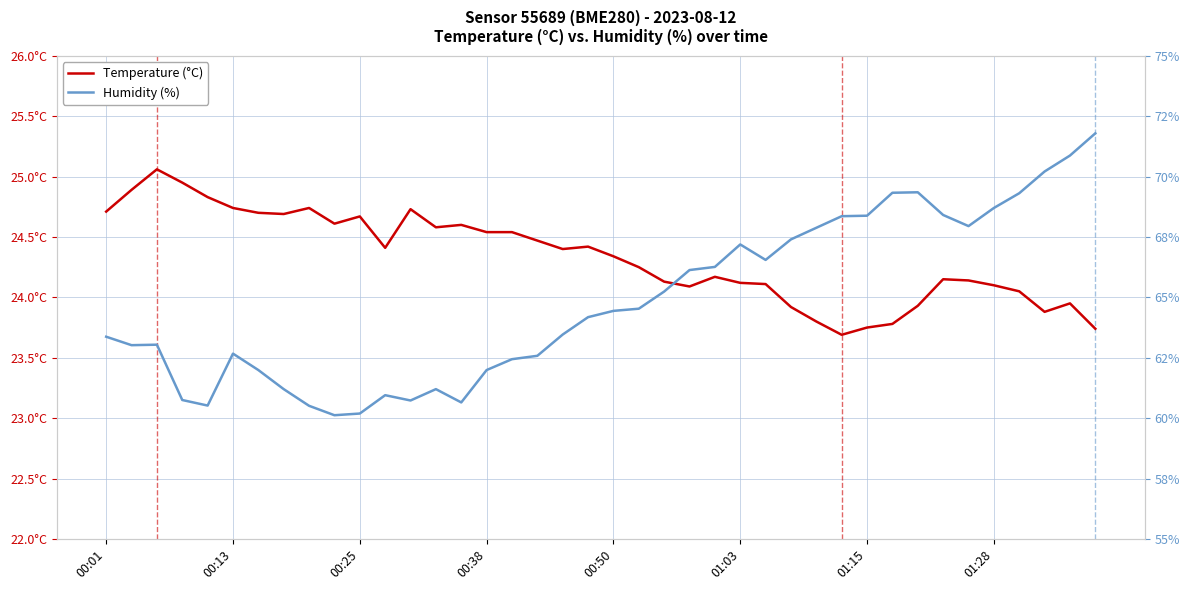

What is the maximum value shown in the chart?

71.8